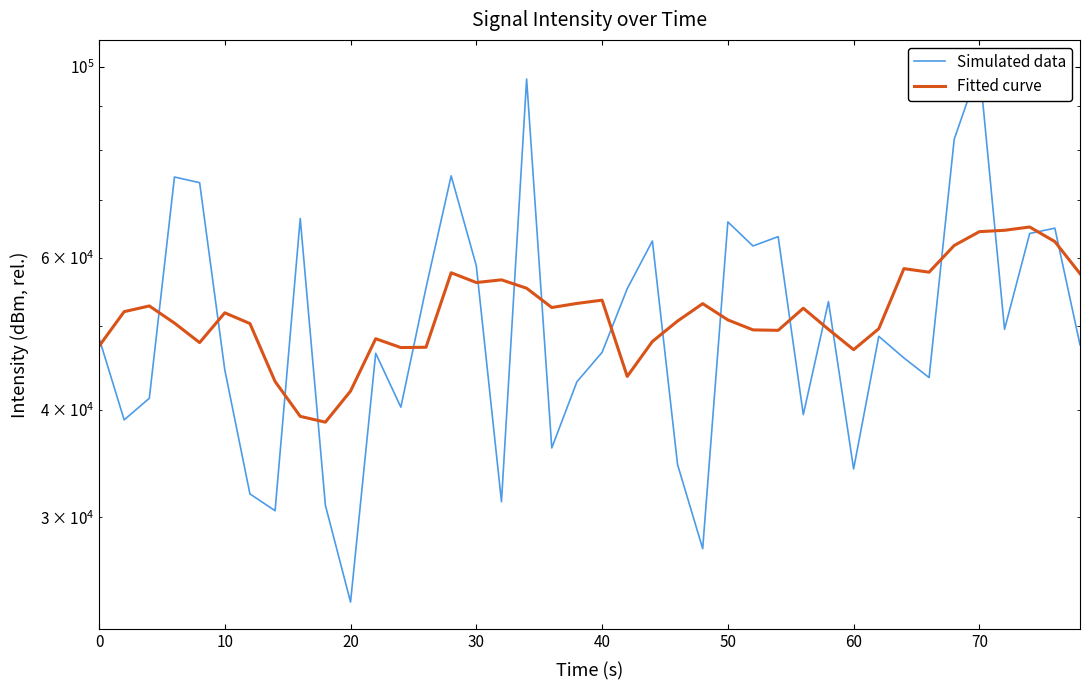

What is the difference between the second highest and minimum values in the Fitted curve series?

25902.0